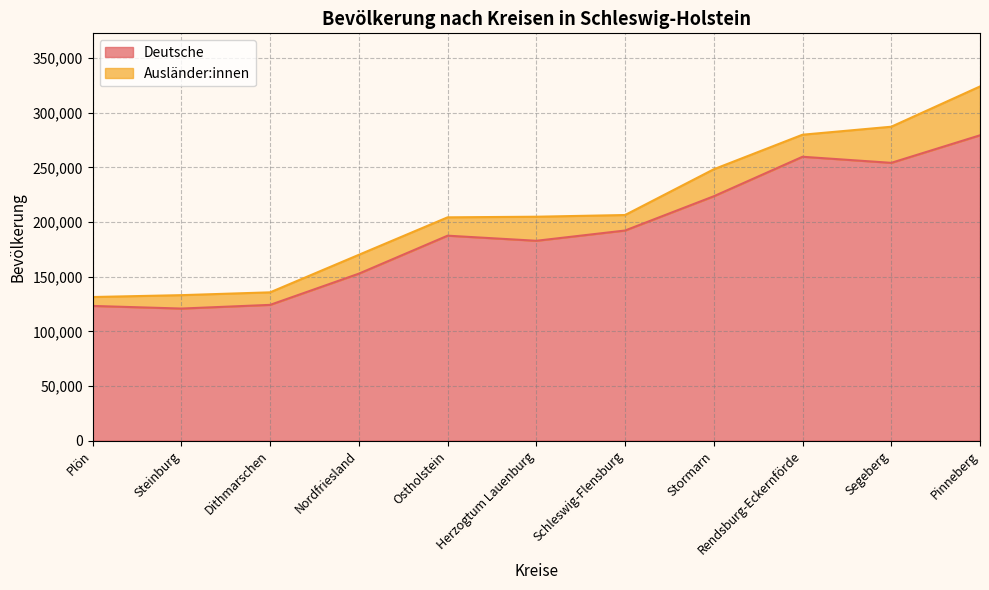

True or false: Gesamt has more than 1 points higher than both neighbors.

False